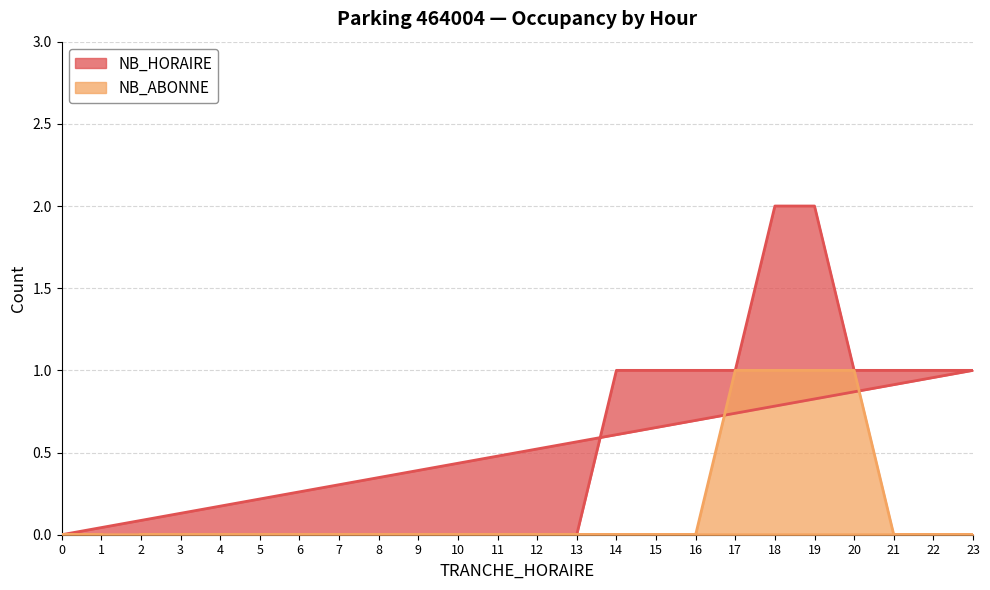

Is it true that NB_HORAIRE equals 0 at 17?

False